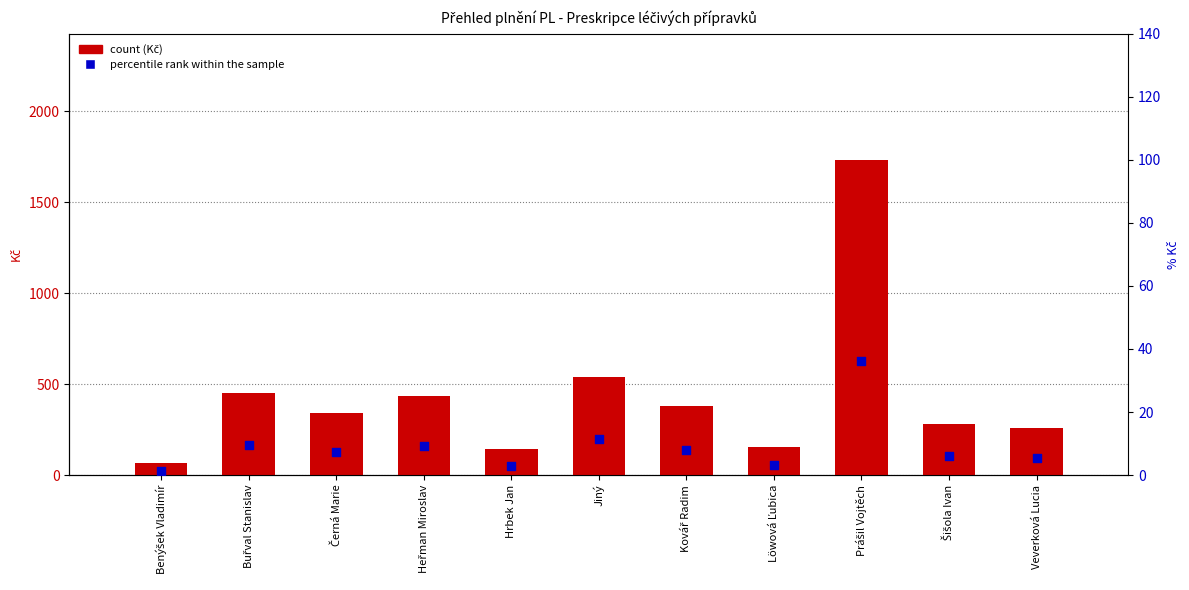

What are all the series names shown in the legend?

count (Kč), percentile rank within the sample